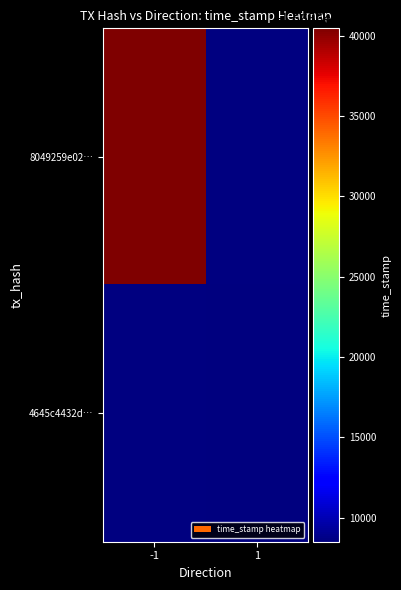

At -1, list the series in order from largest to smallest.

8049259e02…, 4645c4432d…